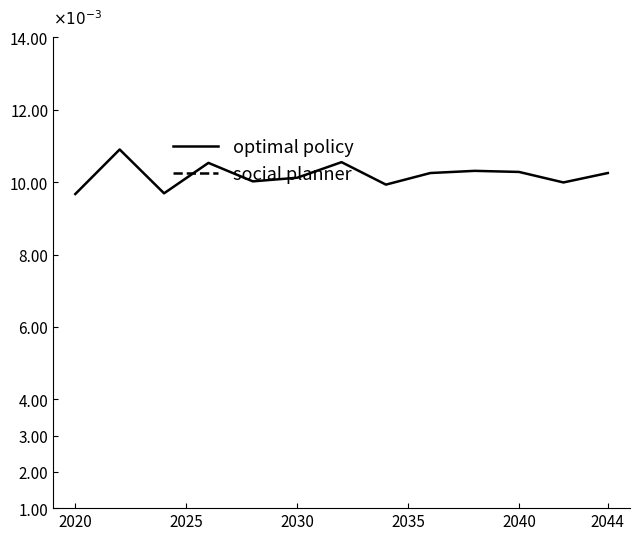

True or false: optimal policy and social planner intersect in this chart.

False